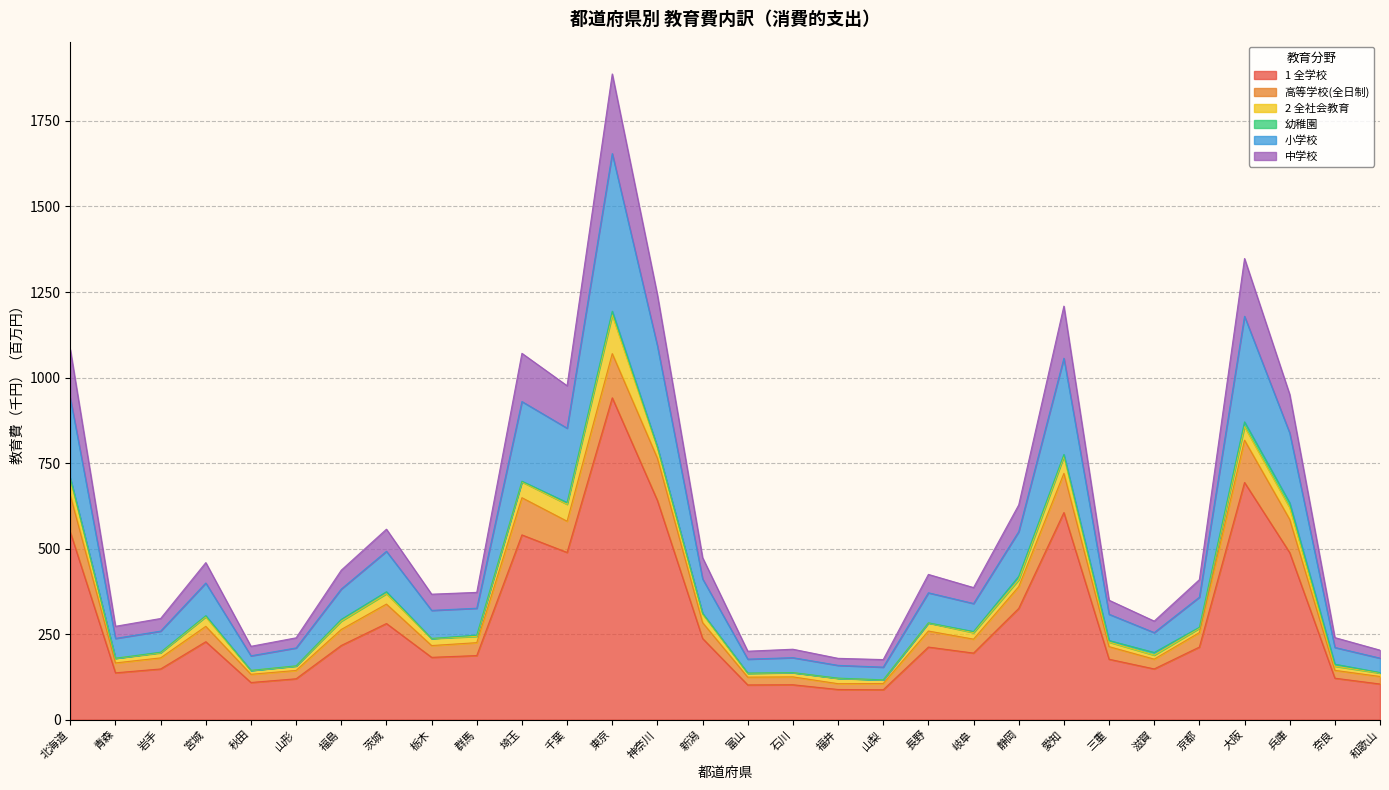

The 1 全学校 series shows 136.8 at 青森. True or false?

True